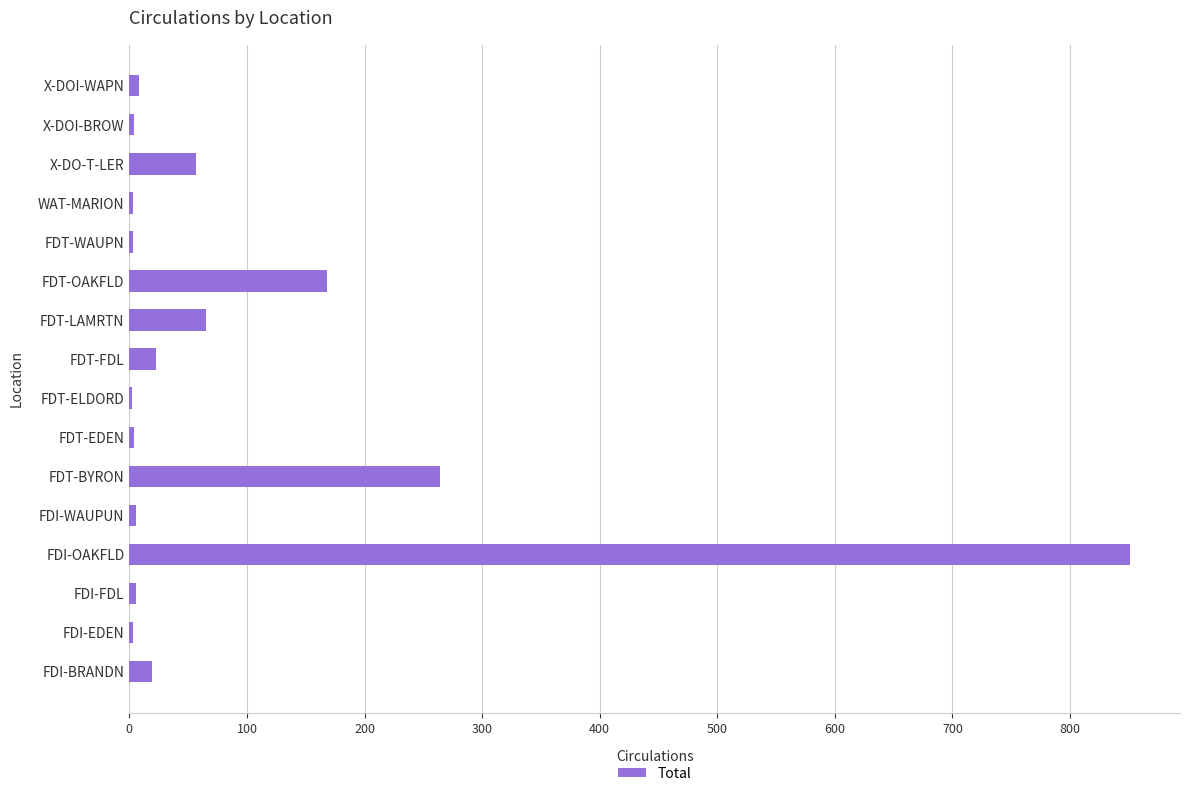

At which category does the chart reach its peak across all series?

FDI-OAKFLD